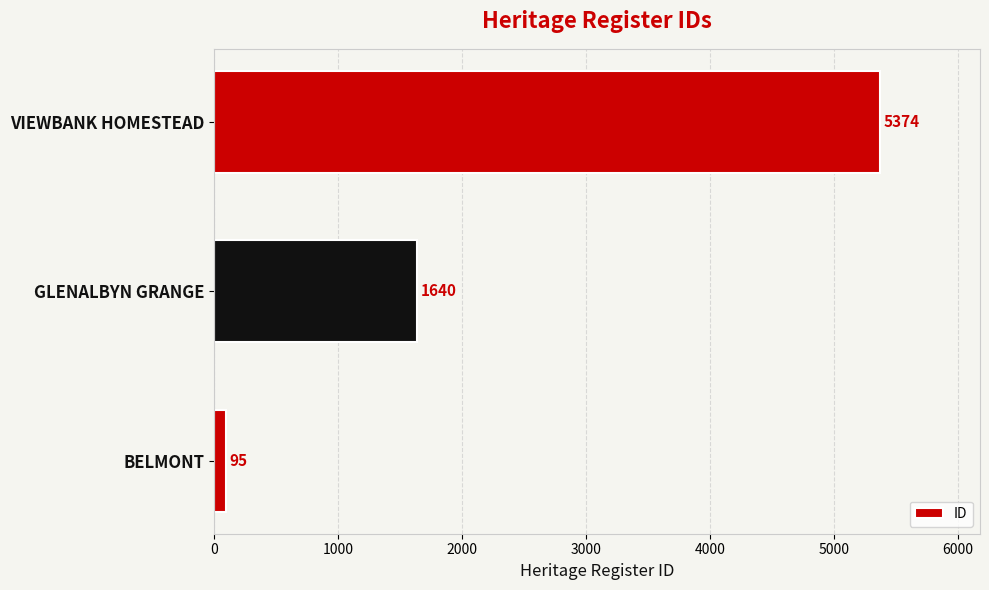

Does the chart contain stacked bars?

No